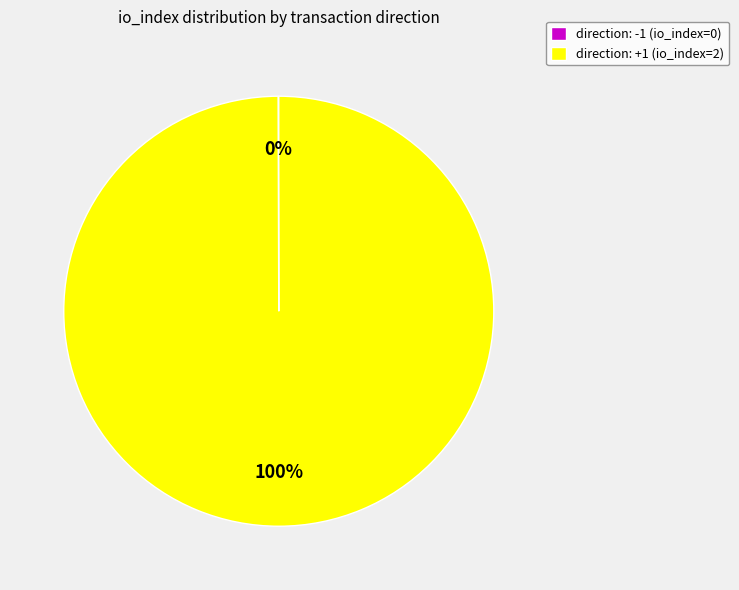

What is the largest slice in the pie chart?

direction: +1 (io_index=2)